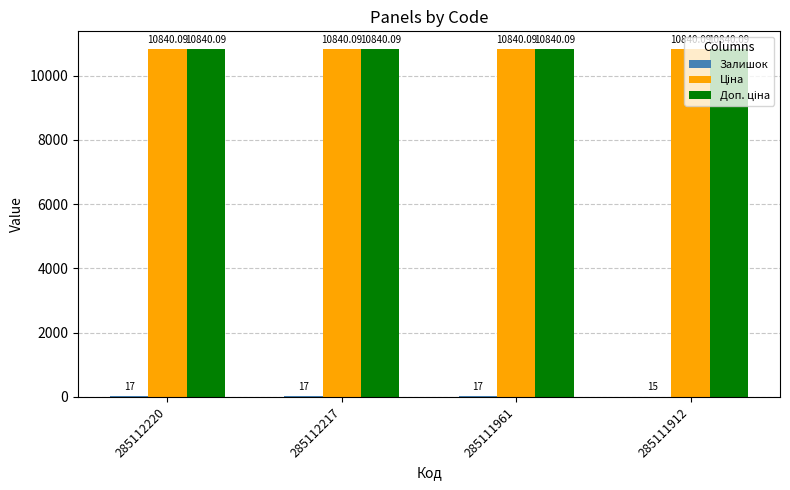

What is the total value across all series at 285111912?

21695.2